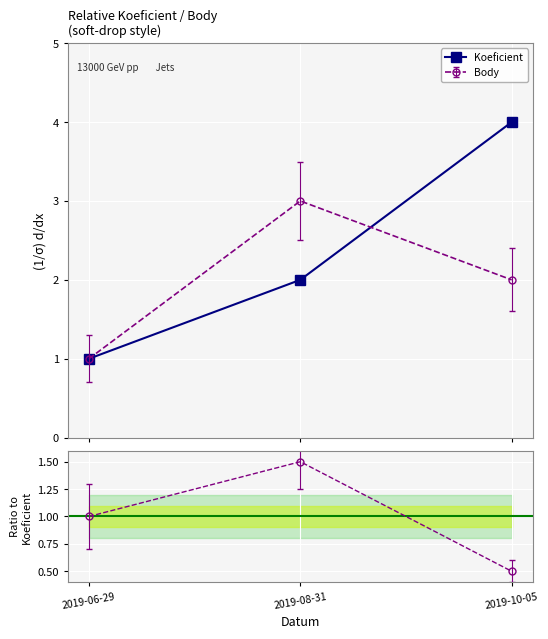

What is the average value?

2